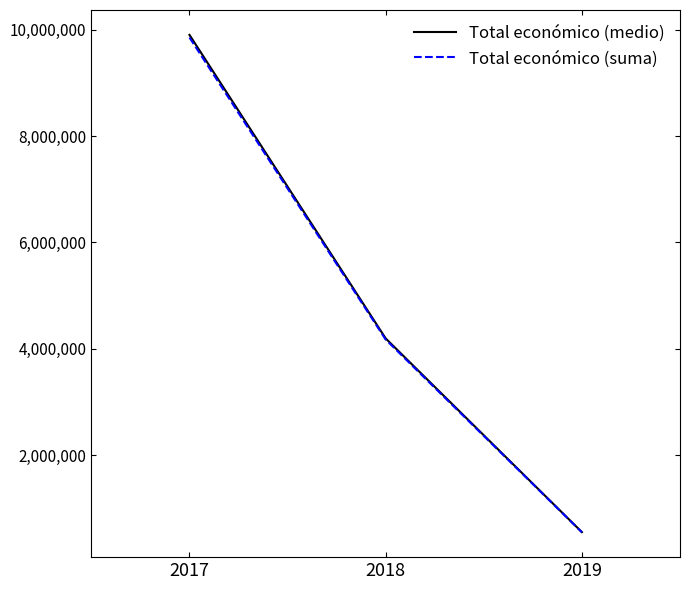

Rank the categories by Total económico (suma) value from lowest to highest.

2019, 2018, 2017